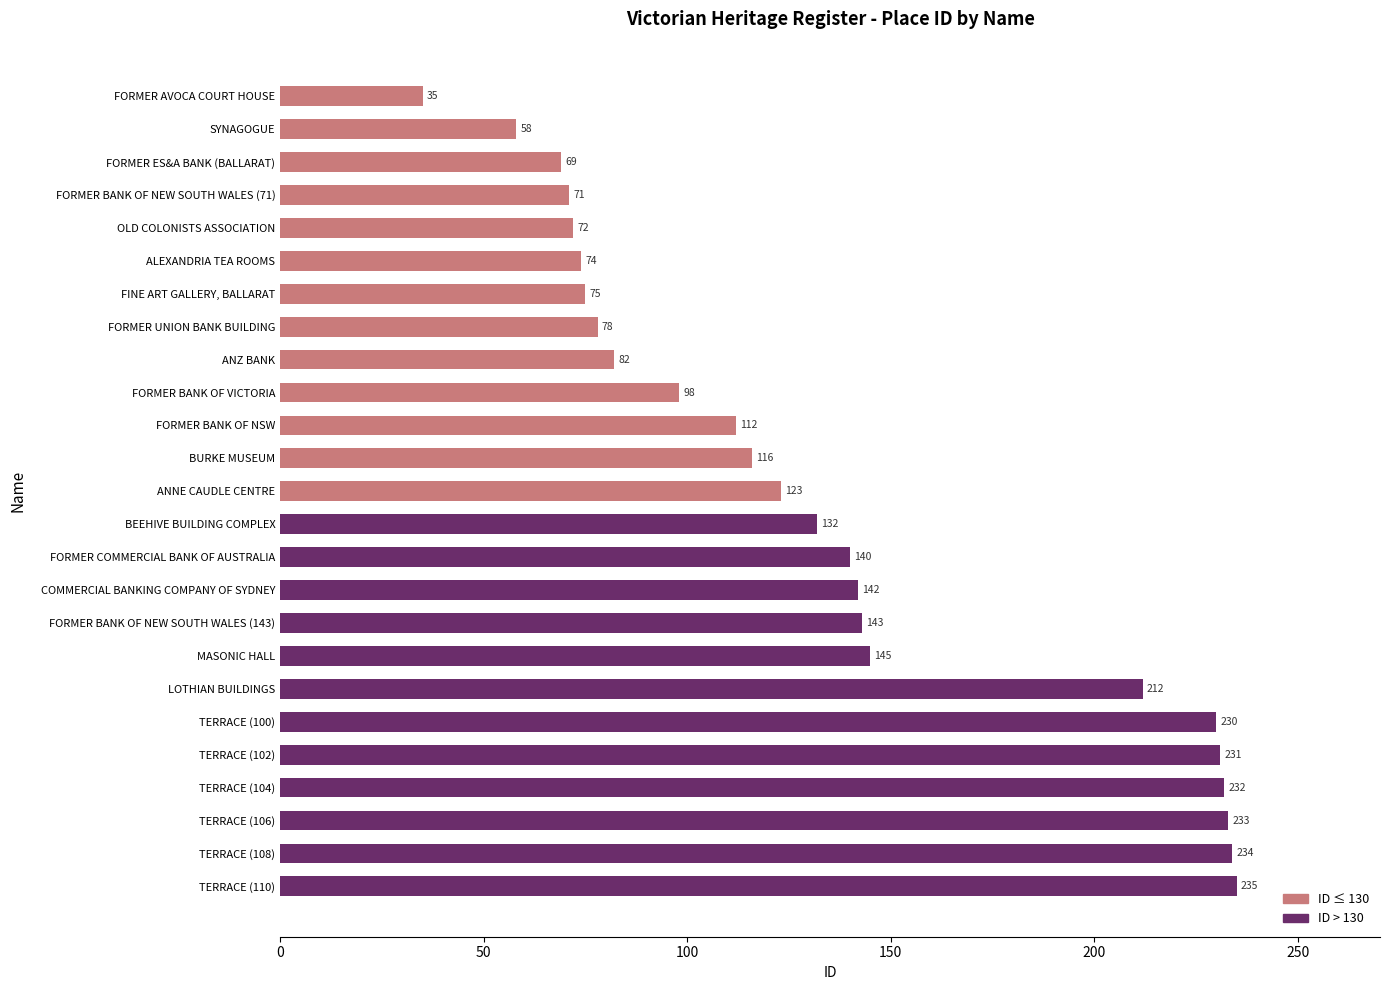

What is the sum of all values?

3372